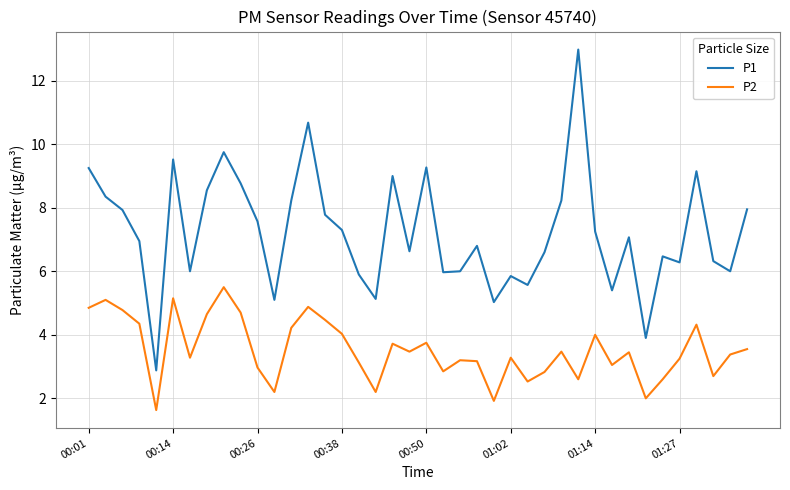

What is the difference between the maximum and minimum values in the P2 series?

3.9